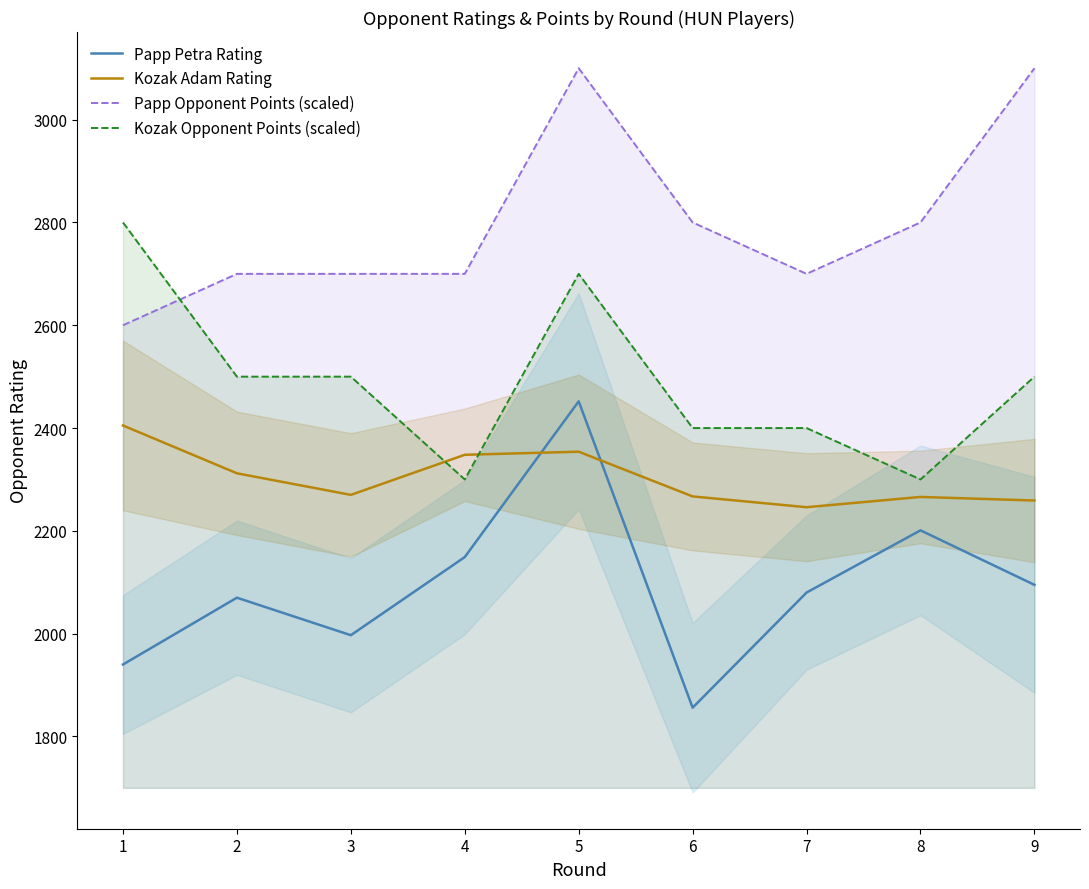

Rank the series by their maximum value, from highest to lowest.

Papp Opponent Points (scaled), Kozak Opponent Points (scaled), Papp Petra Rating, Kozak Adam Rating